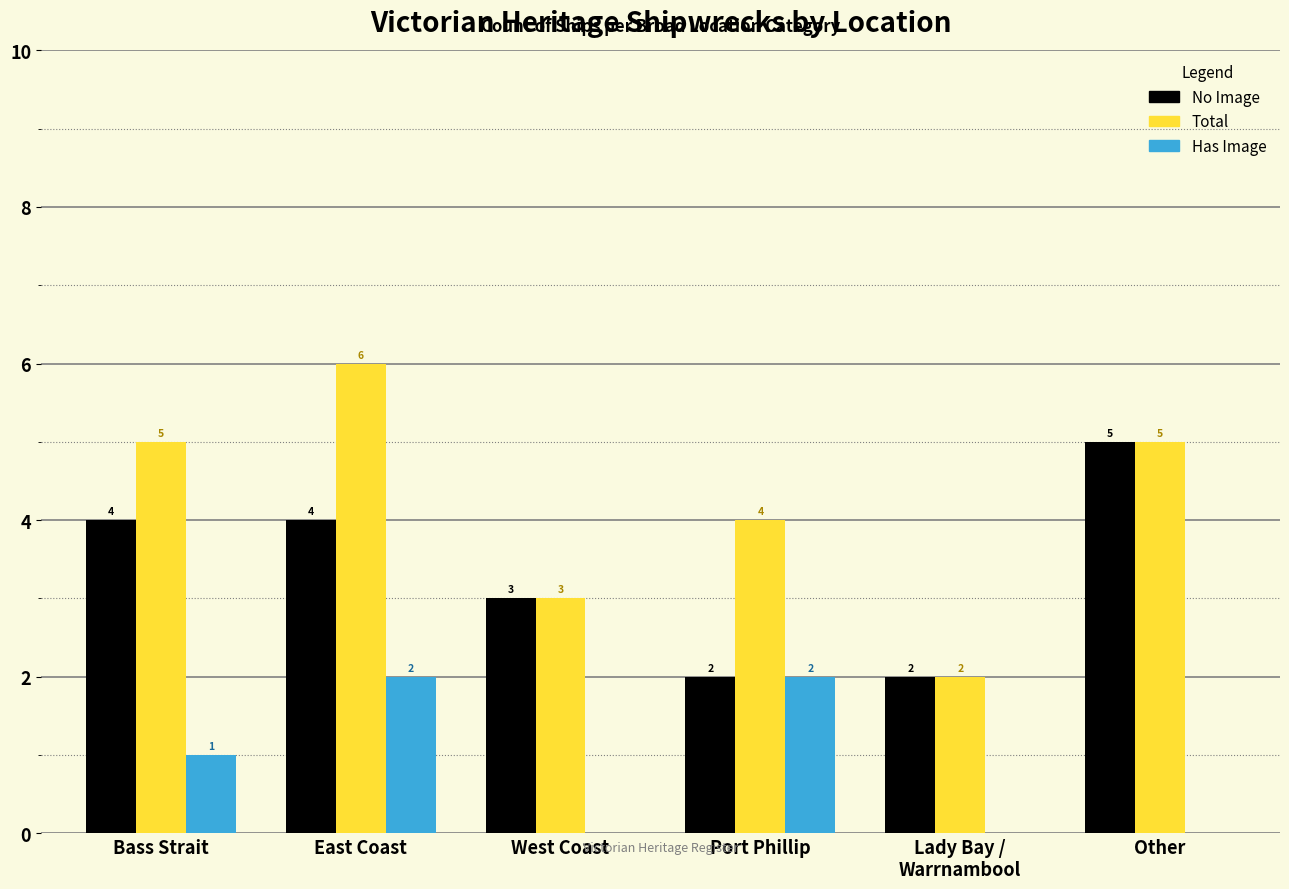

Is the value of Has Image at West Coast greater than the value of Total at Bass Strait?

No